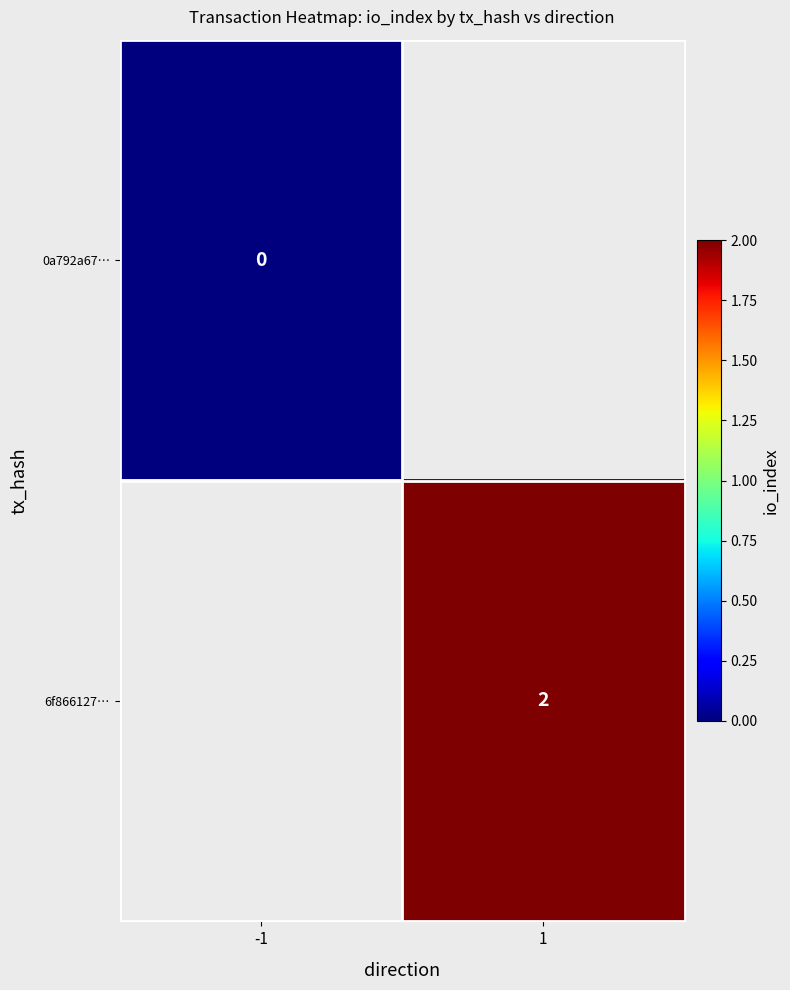

The 6f866127… series shows 3 at 1. True or false?

False